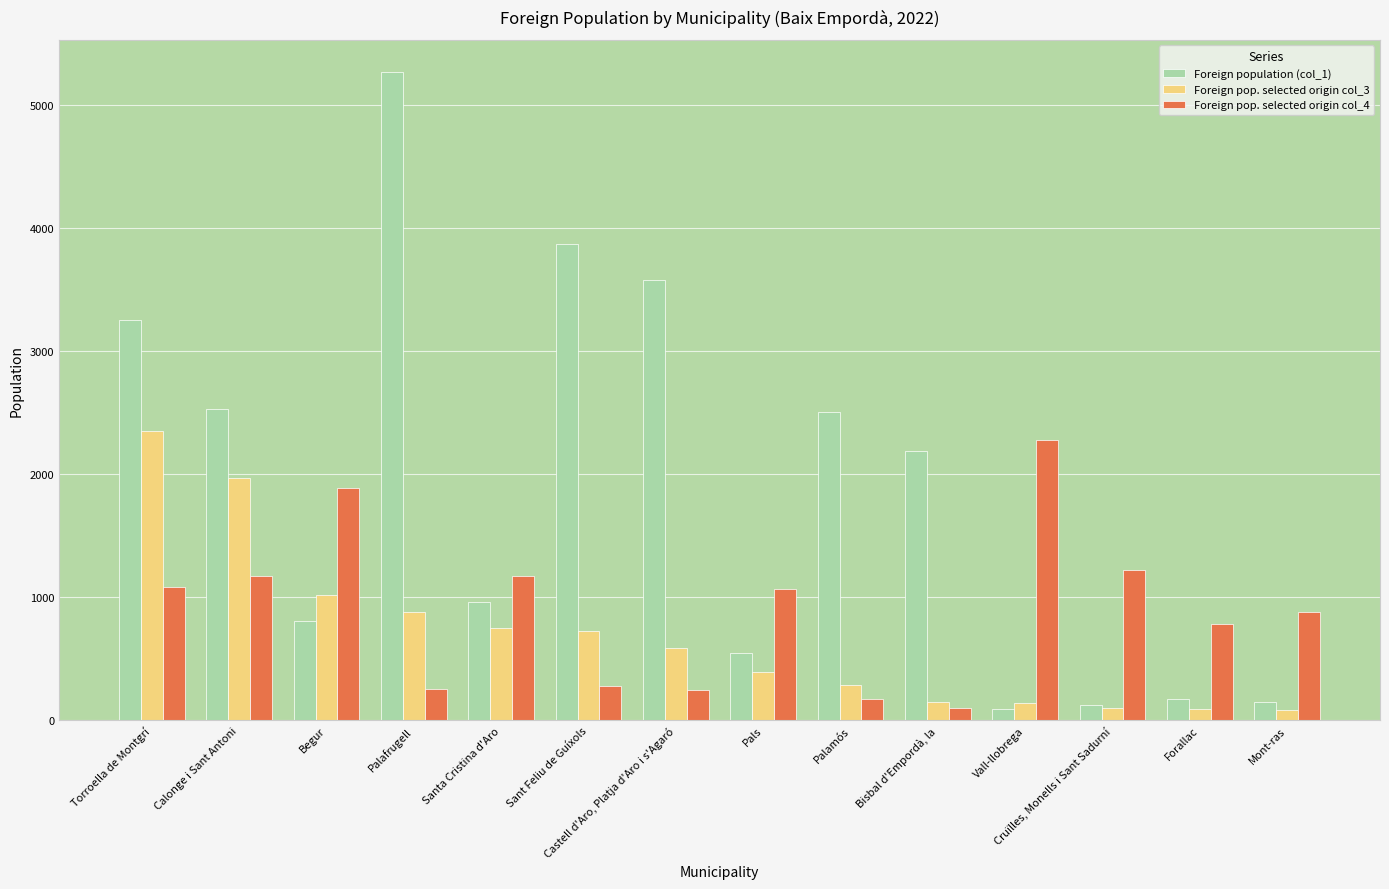

List the series in order of their overall mean, highest first.

Foreign population (col_1), Foreign pop. selected origin col_4, Foreign pop. selected origin col_3